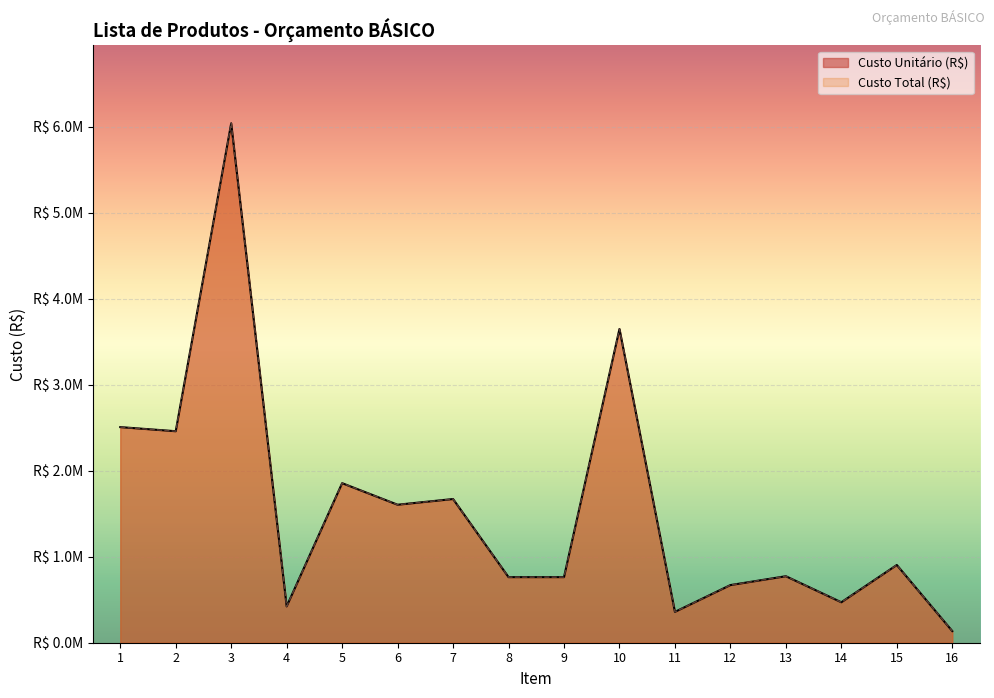

Reading left to right, list all the values displayed in this chart.

Custo Unitário (R$): 2506418.5	2458586.9	6037728.7	422191.7	1854726.8	1604097.8	1670427.2	762332.0	762332.0	3647243.3	358513.4	669994.8	772951.5	470231.1	903328.7	135329.9
Custo Total (R$): 2506418.5	2458586.9	6037728.7	422191.7	1854726.8	1604097.8	1670427.2	762332.0	762332.0	3647243.3	358513.4	669994.8	772951.5	470231.1	903328.7	135329.9